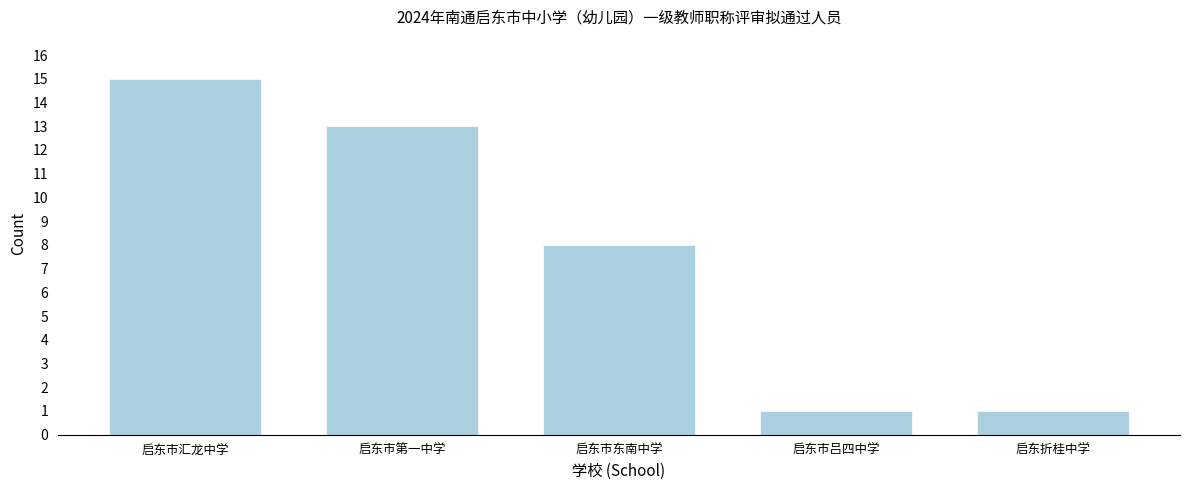

Reading left to right, transcribe all the data shown in this chart.

启东市汇龙中学=15	启东市第一中学=13	启东市东南中学=8	启东市吕四中学=1	启东折桂中学=1